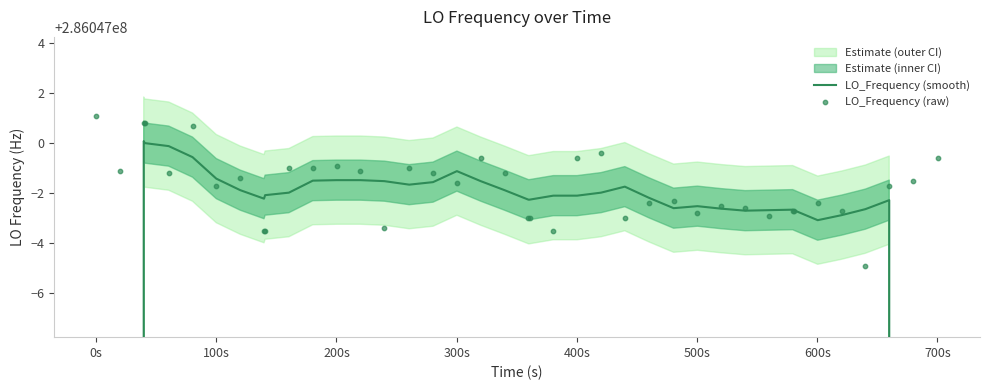

Which series reaches the minimum Y coordinate?

LO_Frequency (smooth)